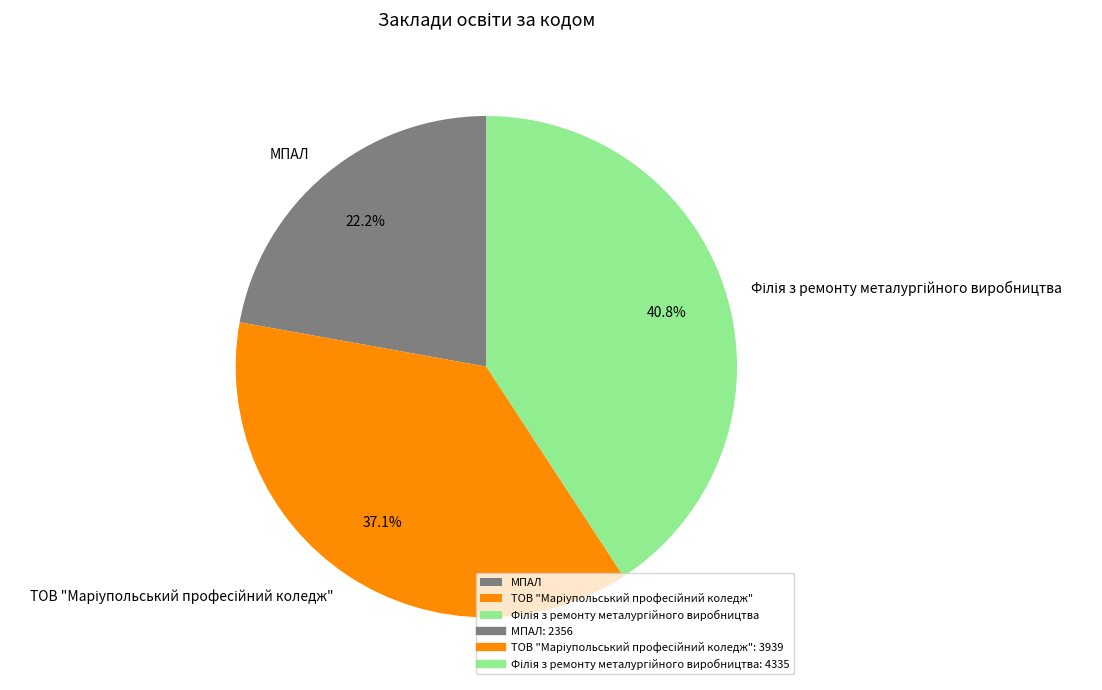

What percentage is NOT represented by МПАЛ?

77.8%